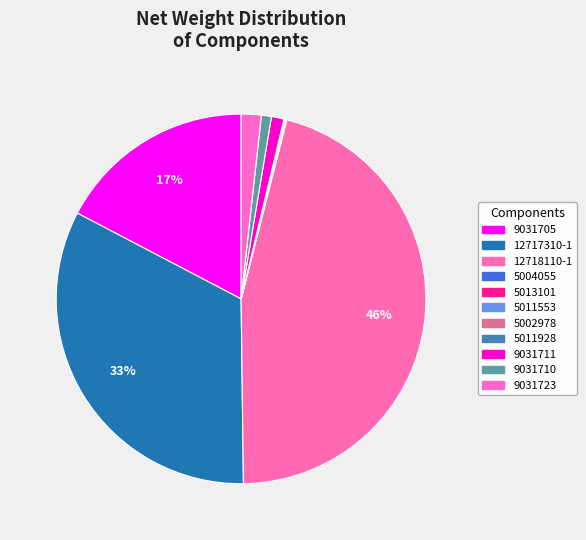

What is the smallest slice in the pie chart?

5013101